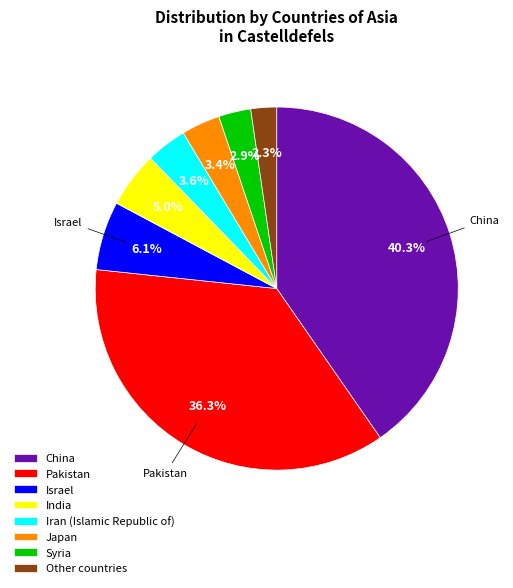

How many segments does this pie chart have?

8